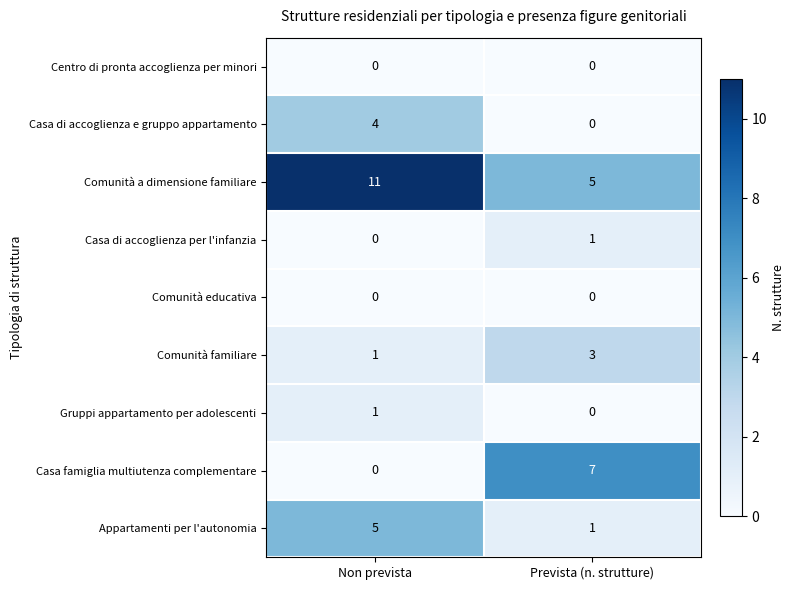

What value does the Comunità familiare series have at Prevista (n. strutture)?

3